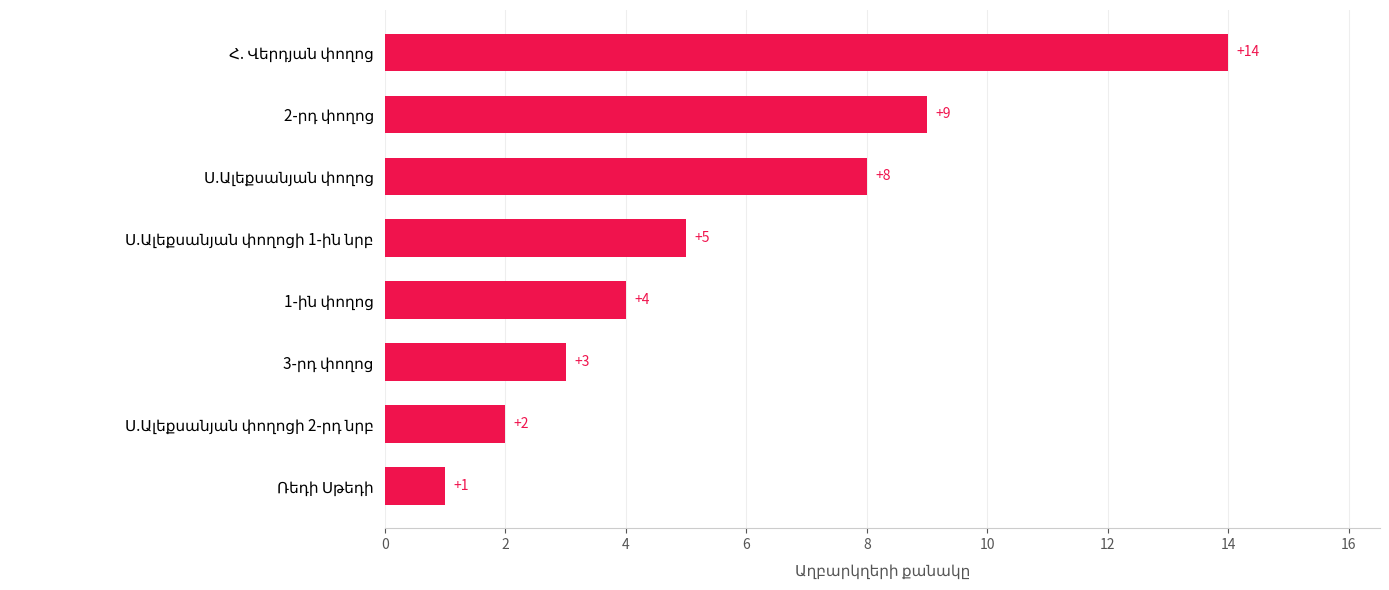

Does the chart contain any negative values?

No